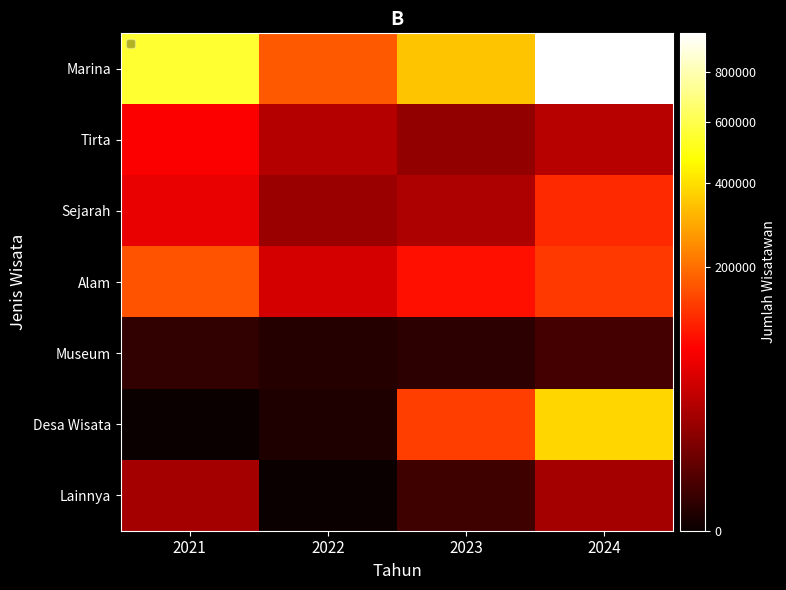

Which series has the largest range (max minus min)?

Marina